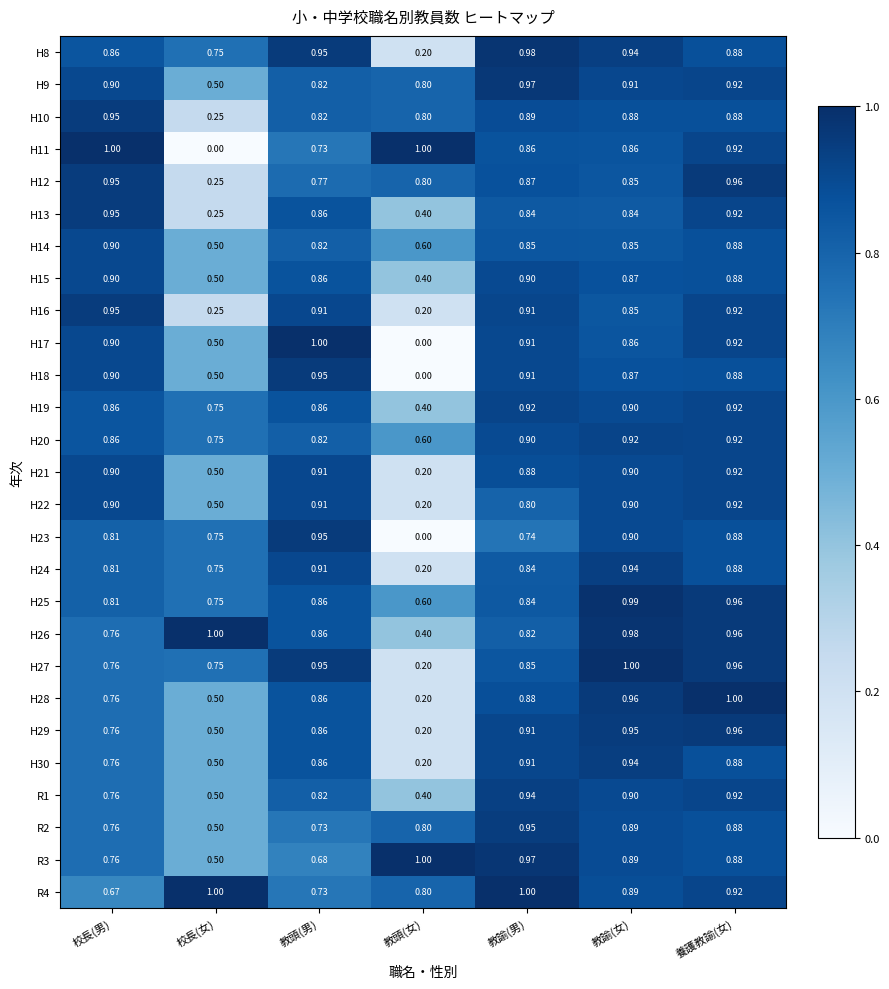

What is the total value across all series at 養護教諭(女)?

24.7